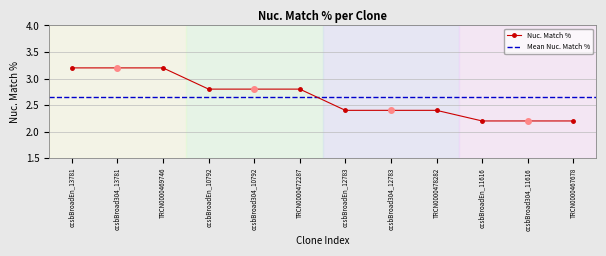

How many lines are shown in the chart?

1